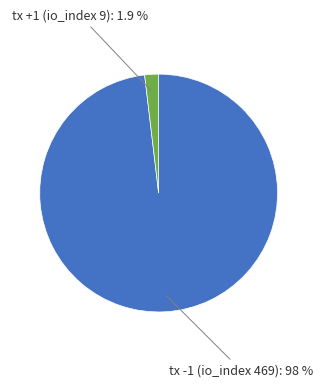

Is there any slice that represents more than half of the pie?

Yes